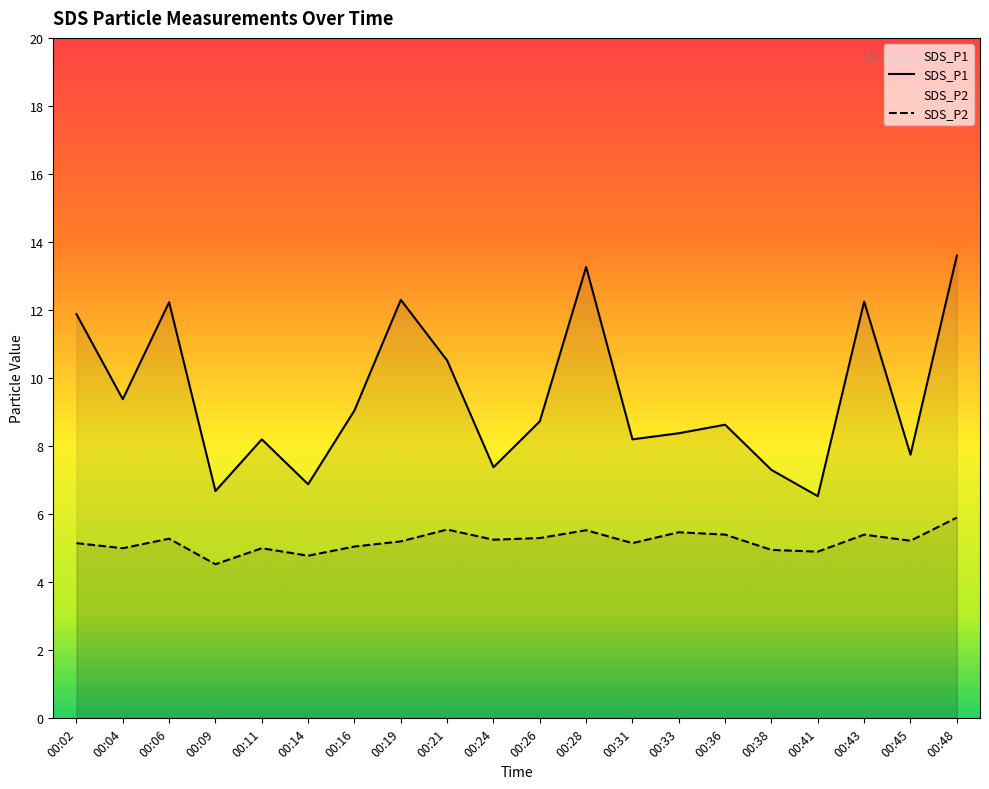

What is the average value of the SDS_P2 series?

5.2